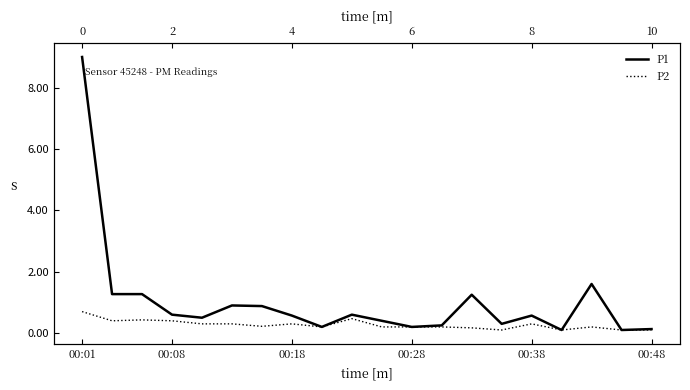

Does the chart have visible grid lines?

No